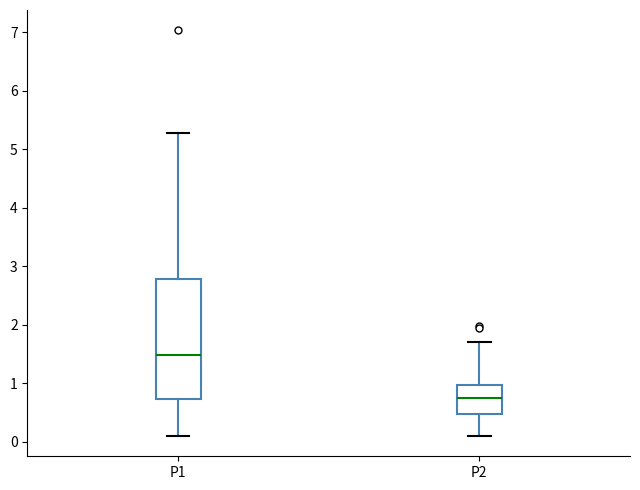

Reading left to right, read every box against the y-axis: the position of its median line, the range the box covers, and the ends of its whiskers. The values are not printed on the chart, so give them approximately, as read against the axis.

P1: median 1.5, box 0.7 to 2.8, whiskers 0.1 to 5.3
P2: median 0.8, box 0.5 to 1.0, whiskers 0.1 to 1.7